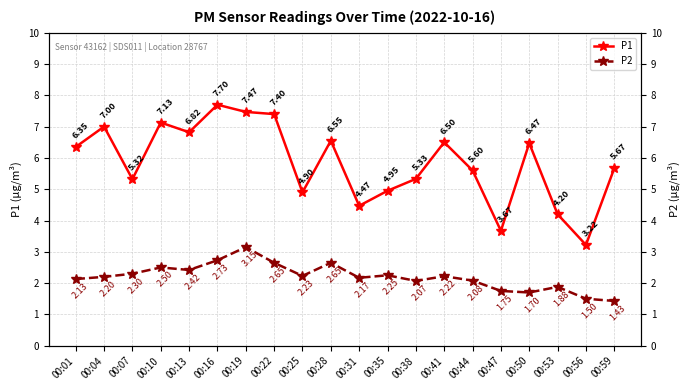

Reading right to left, list all the values displayed in this chart.

P1: 00:59=5.7	00:56=3.2	00:53=4.2	00:50=6.5	00:47=3.7	00:44=5.6	00:41=6.5	00:38=5.3	00:35=5.0	00:31=4.5	00:28=6.5	00:25=4.9	00:22=7.4	00:19=7.5	00:16=7.7	00:13=6.8	00:10=7.1	00:07=5.3	00:04=7.0	00:01=6.3
P2: 00:59=1.4	00:56=1.5	00:53=1.9	00:50=1.7	00:47=1.8	00:44=2.1	00:41=2.2	00:38=2.1	00:35=2.2	00:31=2.2	00:28=2.6	00:25=2.2	00:22=2.6	00:19=3.1	00:16=2.7	00:13=2.4	00:10=2.5	00:07=2.3	00:04=2.2	00:01=2.1